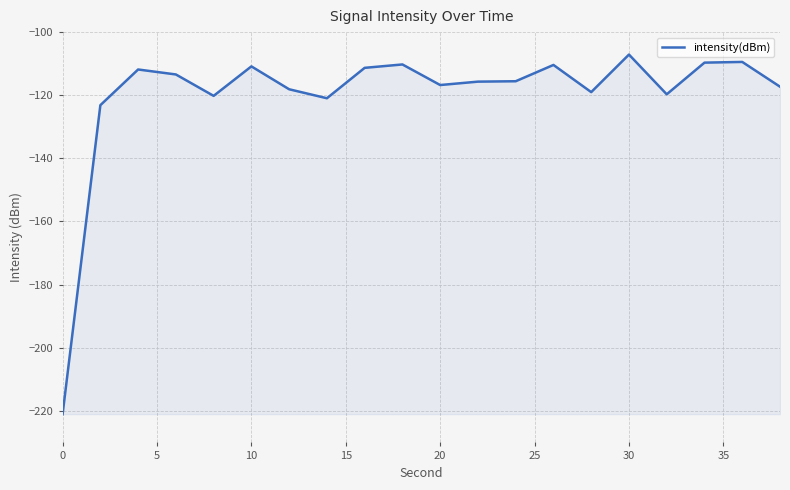

What is the minimum value shown in the chart?

-221.0